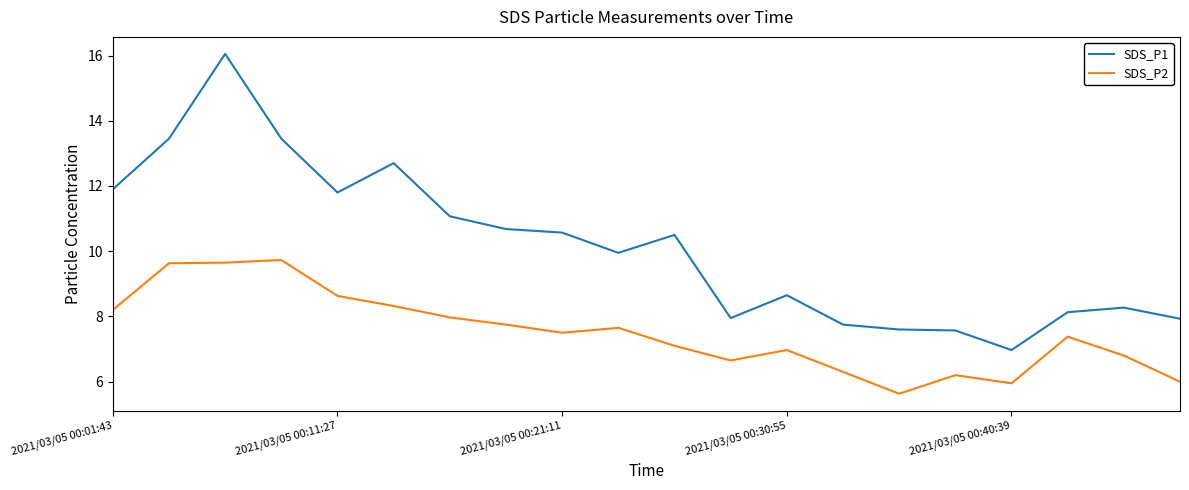

Rank the series by their average value, from highest to lowest.

SDS_P1, SDS_P2